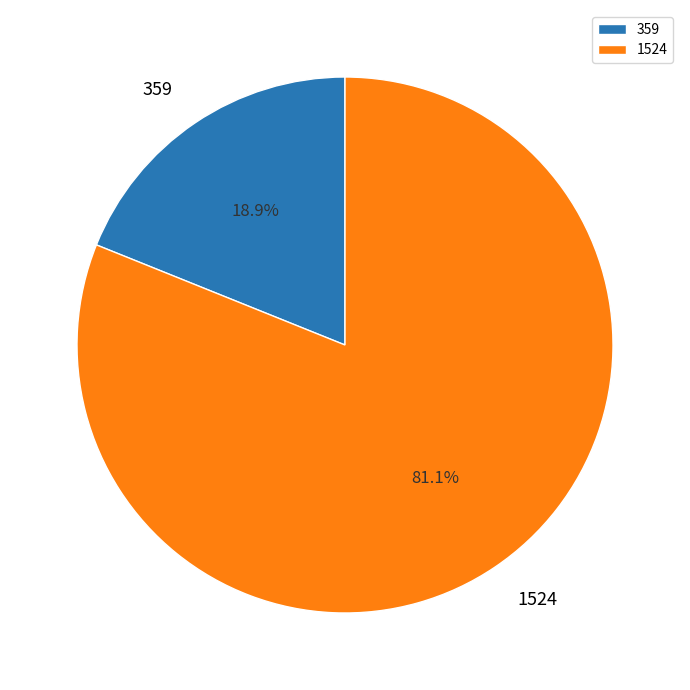

How many segments does this pie chart have?

2